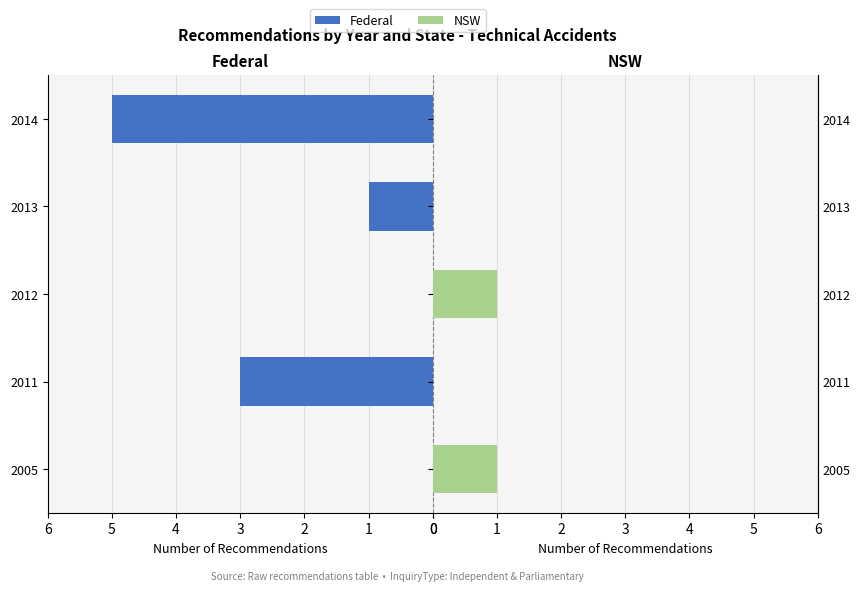

Reading left to right, transcribe all the data shown in this chart.

Federal: 0	3	0	1	5
NSW: 1	0	1	0	0